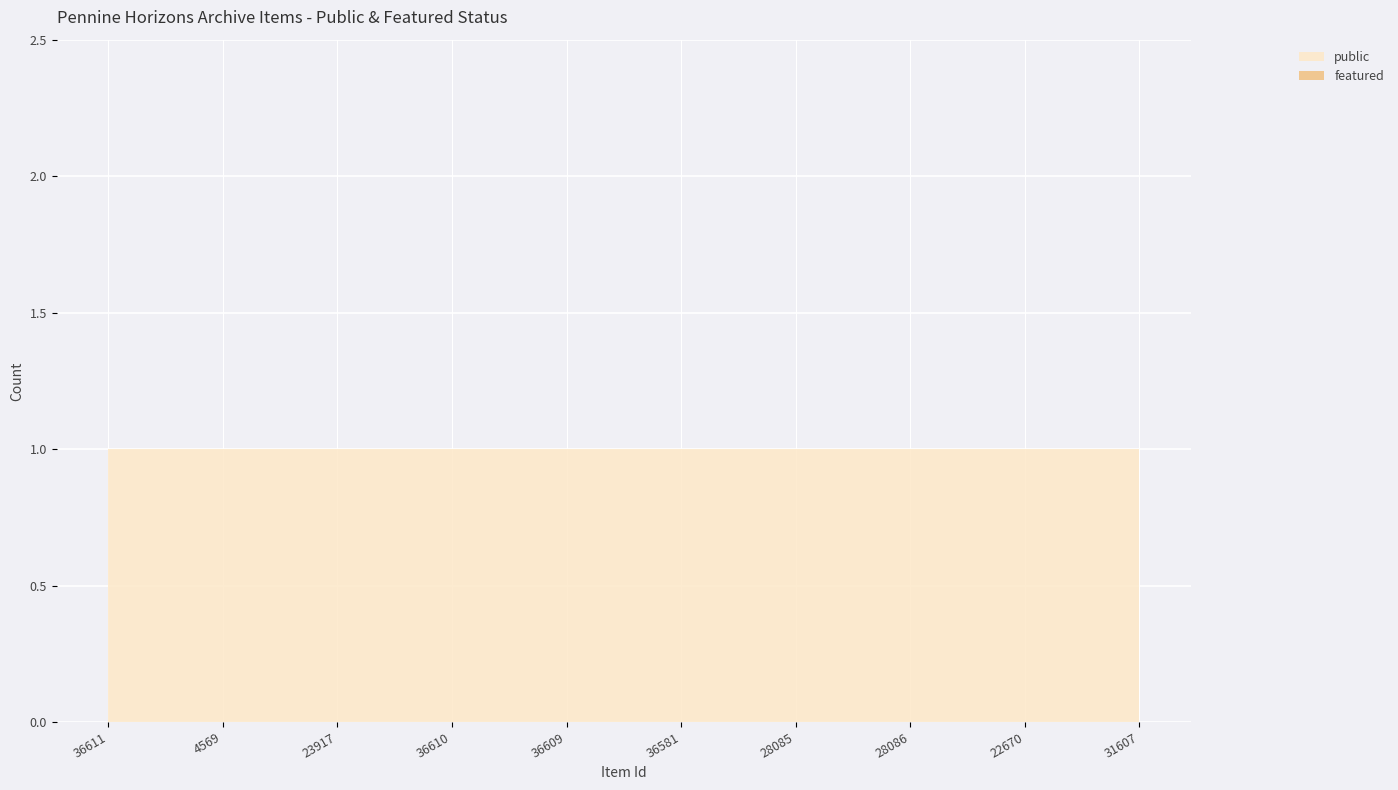

True or false: public has more than 2 points higher than both neighbors.

False